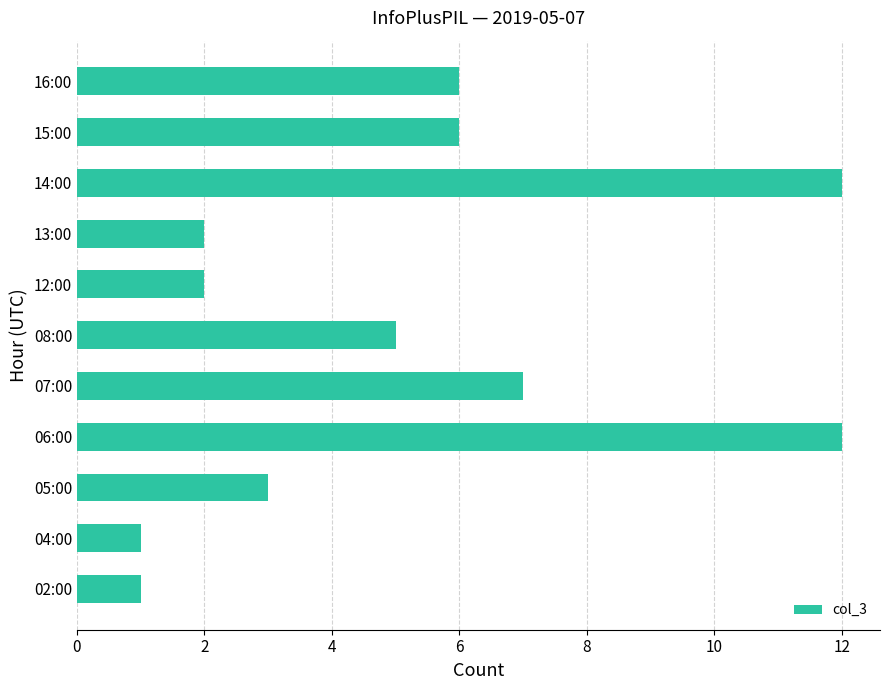

Between 12:00 and 08:00, which is larger?

08:00